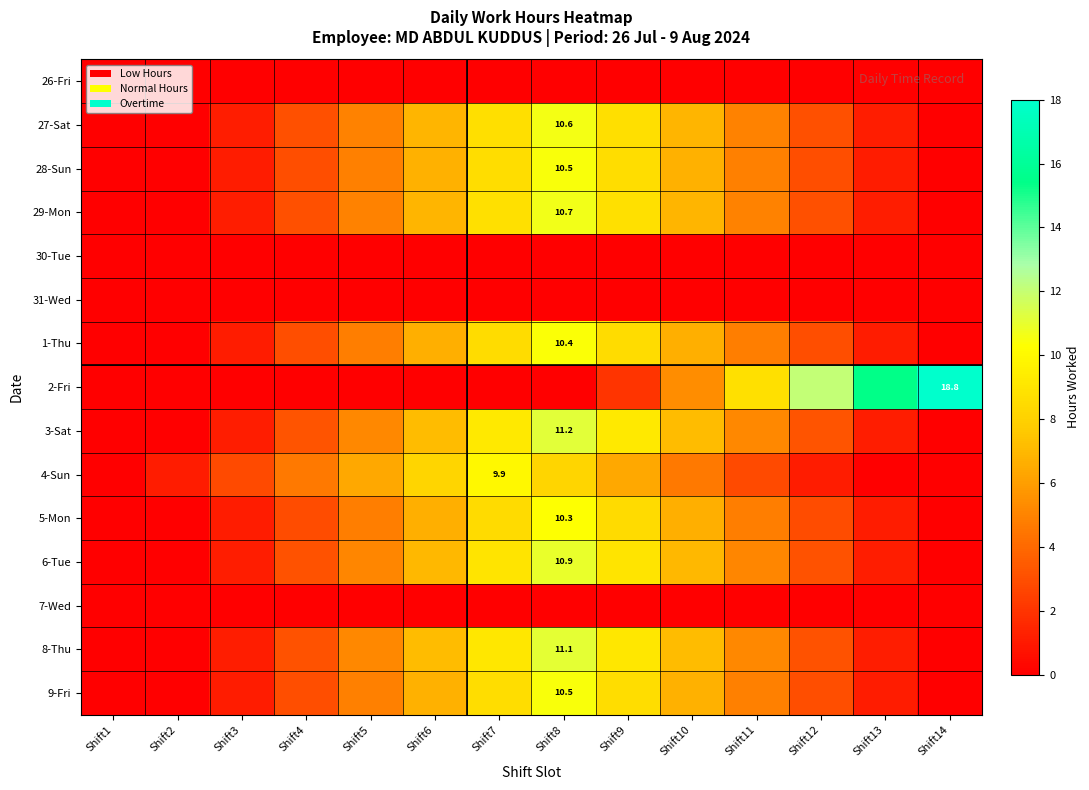

What is the difference between the highest and lowest values at Shift14?

18.8